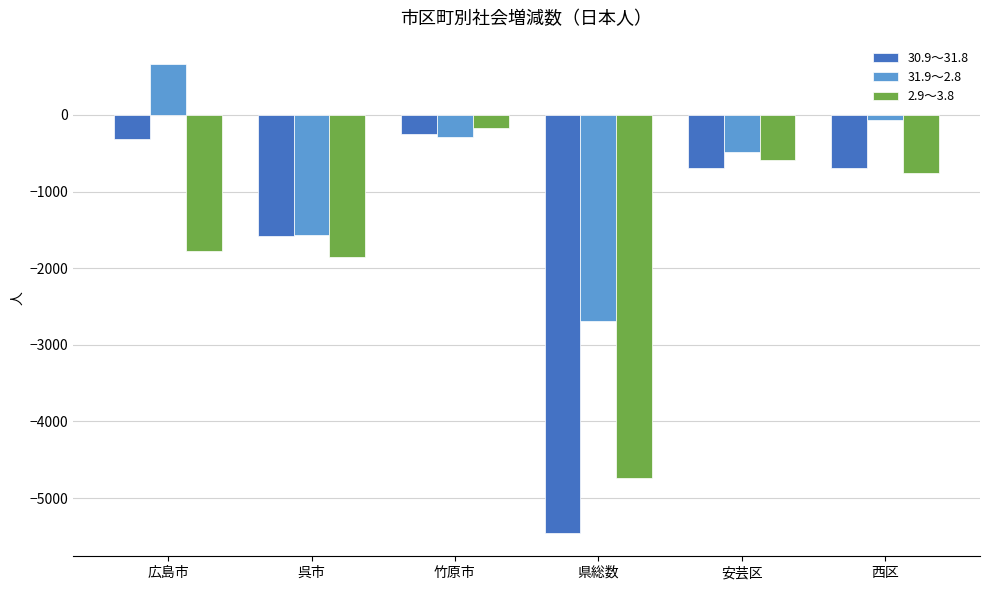

Where does the 2.9～3.8 series first go above -763?

竹原市